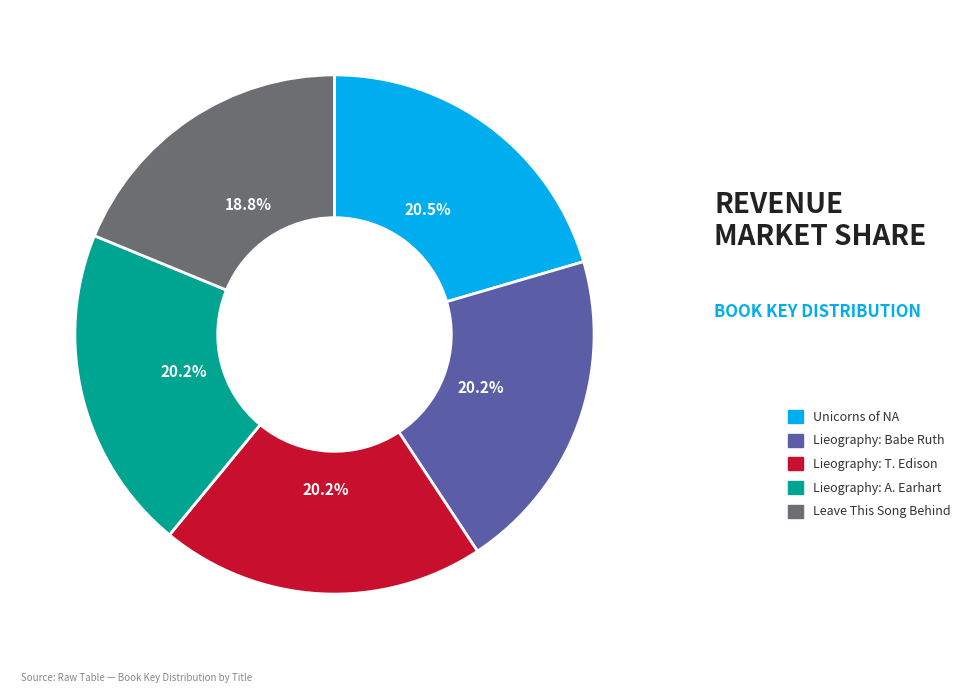

Is there a majority slice in this chart?

No